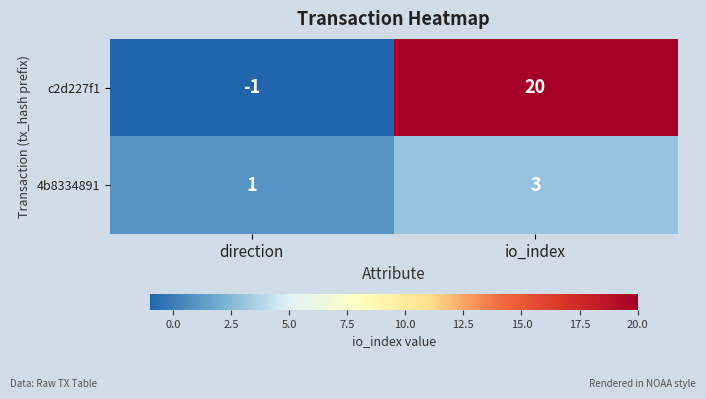

What is the sum of the 4b8334891 values at io_index and direction?

4